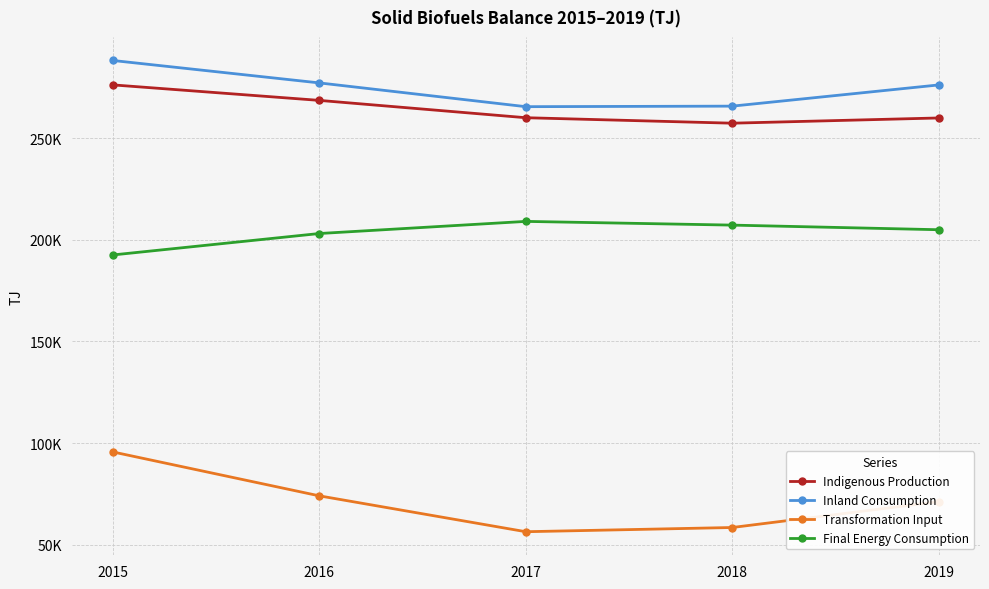

What are all the series names shown in the legend?

Indigenous Production, Inland Consumption, Transformation Input, Final Energy Consumption